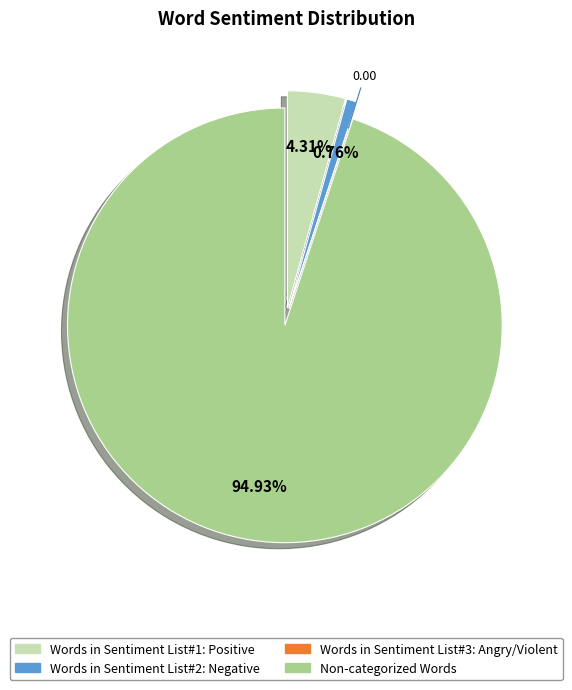

True or false: Words in Sentiment List#2: Negative accounts for 11% of the total.

False